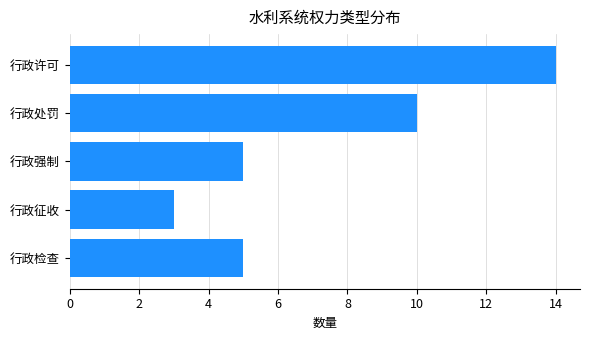

True or false: the data shows 5 at 行政强制.

True